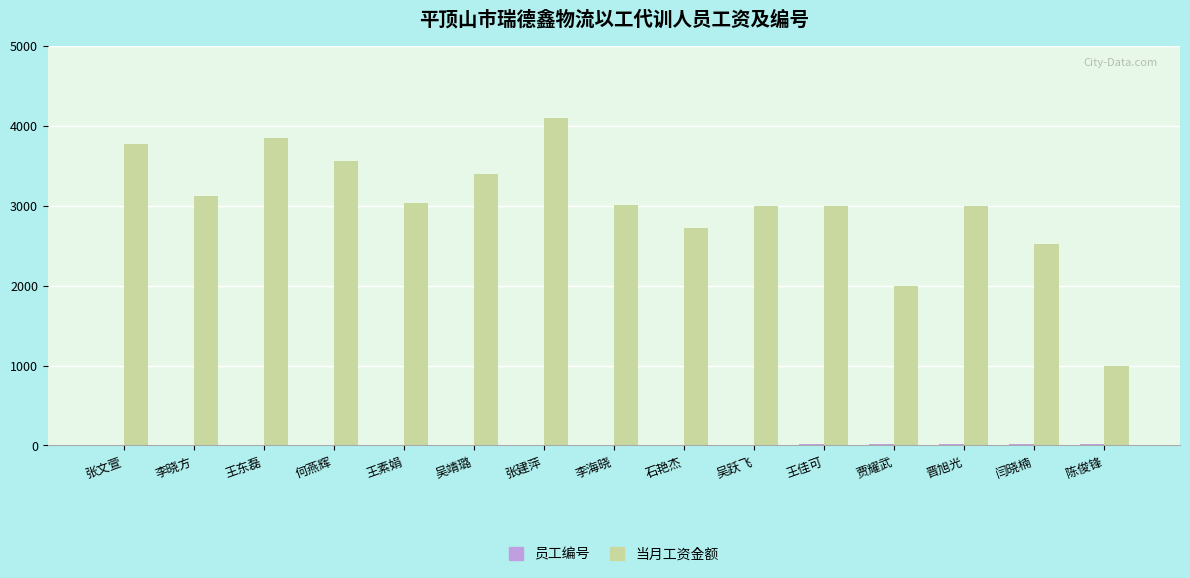

How many data points does each series have?

15